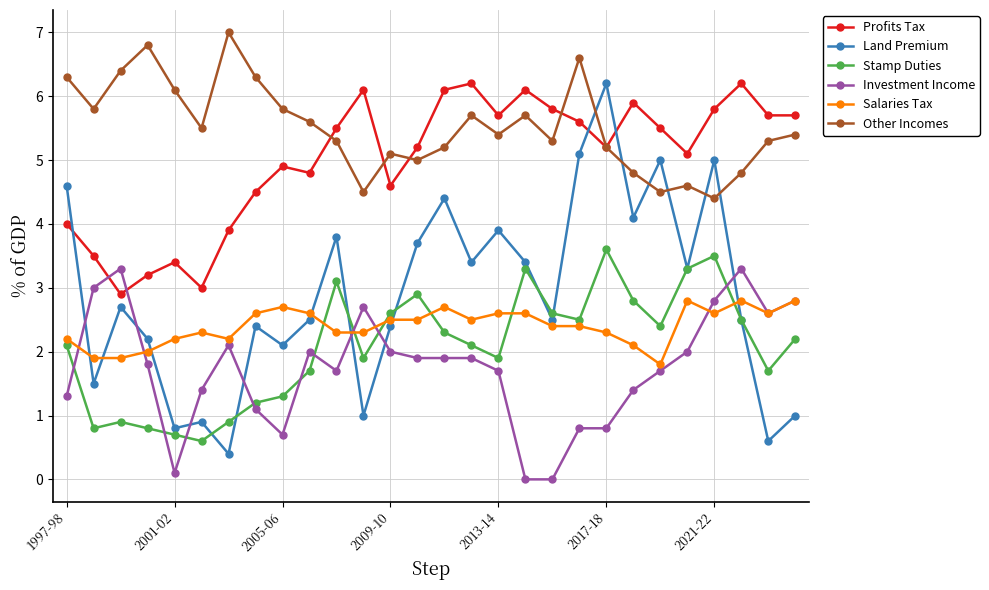

Which series has the largest total across all categories?

Other Incomes